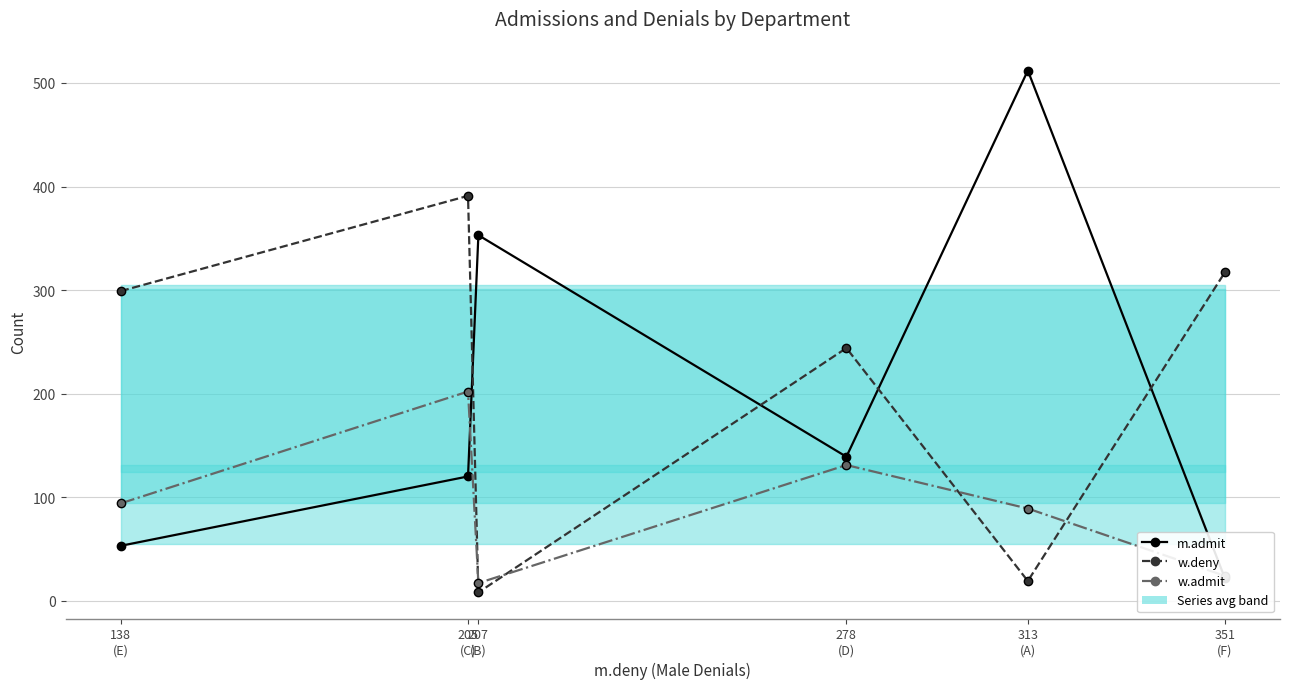

Reading right to left, what are all the values shown in this chart?

m.admit: 22	512	139	353	120	53
w.deny: 317	19	244	8	391	299
w.admit: 24	89	131	17	202	94